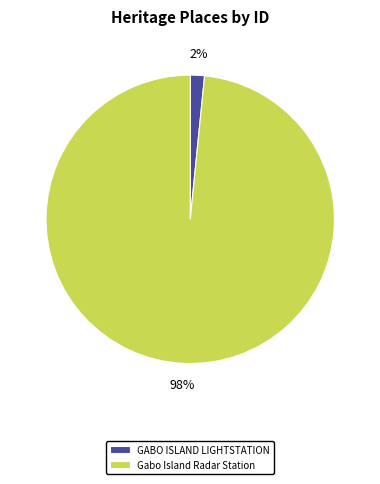

Rank the categories by value from lowest to highest.

GABO ISLAND LIGHTSTATION, Gabo Island Radar Station